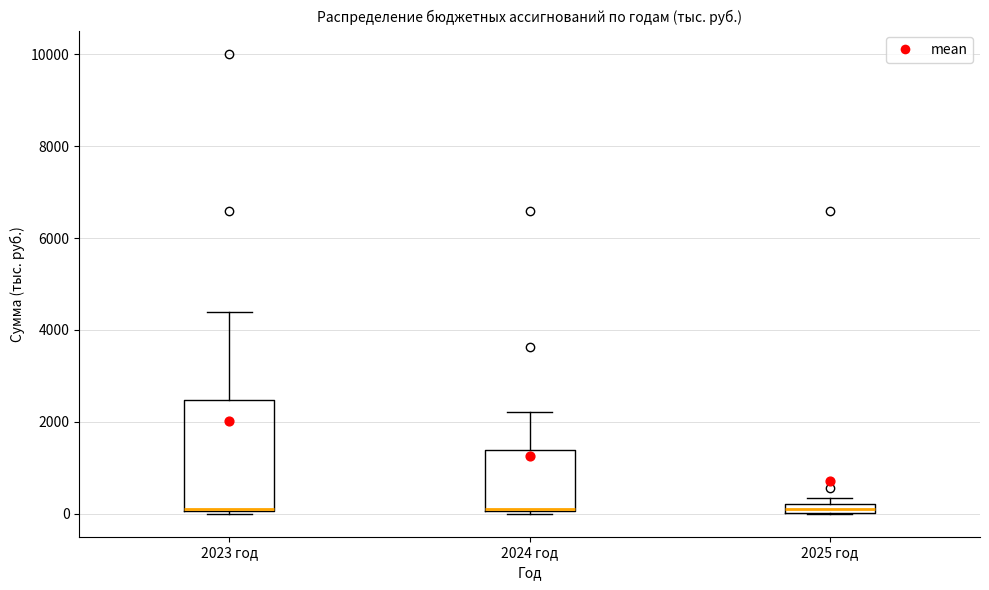

Which box is the tallest, from its lower edge to its upper edge?

2023 год